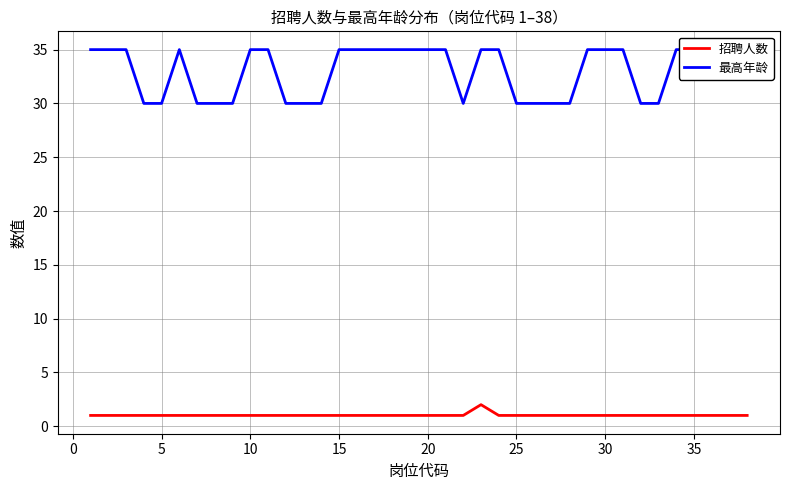

The 招聘人数 series shows 1 at 10. True or false?

True